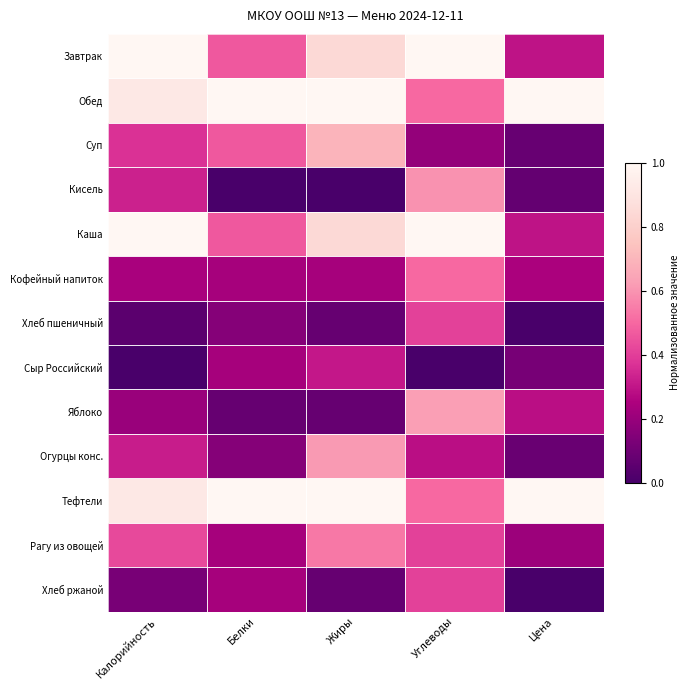

Reading left to right, list all the values displayed in this chart.

Завтрак: Калорийность=1.0	Белки=0.5	Жиры=0.8	Углеводы=1.0	Цена=0.3
Обед: Калорийность=0.9	Белки=1.0	Жиры=1.0	Углеводы=0.5	Цена=1.0
Суп: Калорийность=0.4	Белки=0.5	Жиры=0.7	Углеводы=0.2	Цена=0.1
Кисель: Калорийность=0.3	Белки=0.0	Жиры=0.0	Углеводы=0.6	Цена=0.1
Каша: Калорийность=1.0	Белки=0.5	Жиры=0.8	Углеводы=1.0	Цена=0.3
Кофейный напиток: Калорийность=0.2	Белки=0.2	Жиры=0.2	Углеводы=0.5	Цена=0.2
Хлеб пшеничный: Калорийность=0.1	Белки=0.2	Жиры=0.1	Углеводы=0.4	Цена=0.0
Сыр Российский: Калорийность=0.0	Белки=0.2	Жиры=0.3	Углеводы=0.0	Цена=0.1
Яблоко: Калорийность=0.2	Белки=0.1	Жиры=0.1	Углеводы=0.6	Цена=0.3
Огурцы конс.: Калорийность=0.3	Белки=0.2	Жиры=0.6	Углеводы=0.3	Цена=0.1
Тефтели: Калорийность=0.9	Белки=1.0	Жиры=1.0	Углеводы=0.5	Цена=1.0
Рагу из овощей: Калорийность=0.4	Белки=0.2	Жиры=0.5	Углеводы=0.4	Цена=0.2
Хлеб ржаной: Калорийность=0.1	Белки=0.2	Жиры=0.1	Углеводы=0.4	Цена=0.0